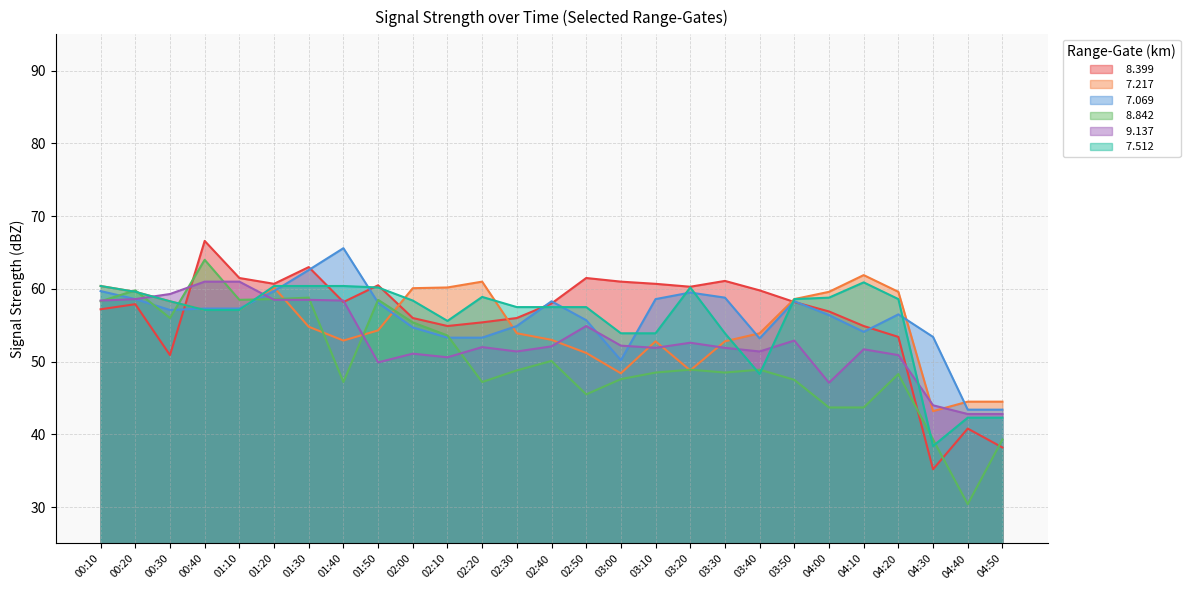

In   7.217, how many points are higher than both neighbors (excluding endpoints)?

4